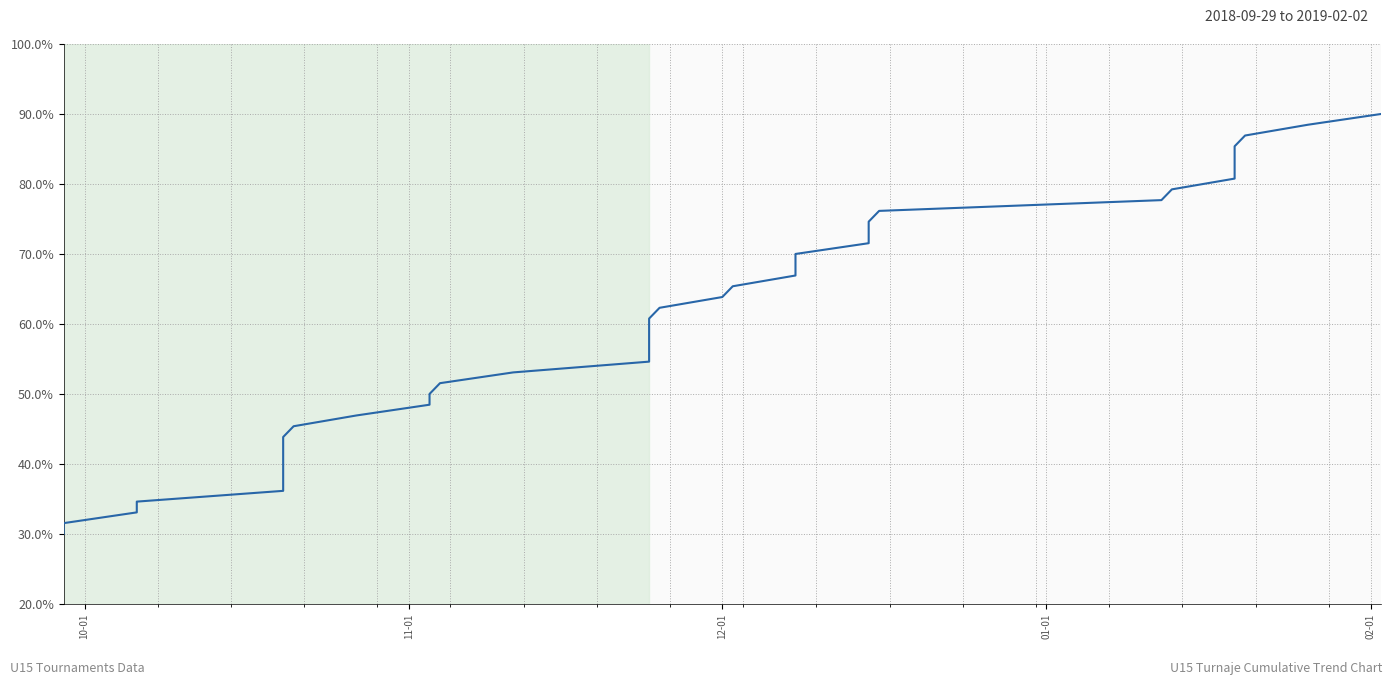

What is the greatest value displayed?

90.0